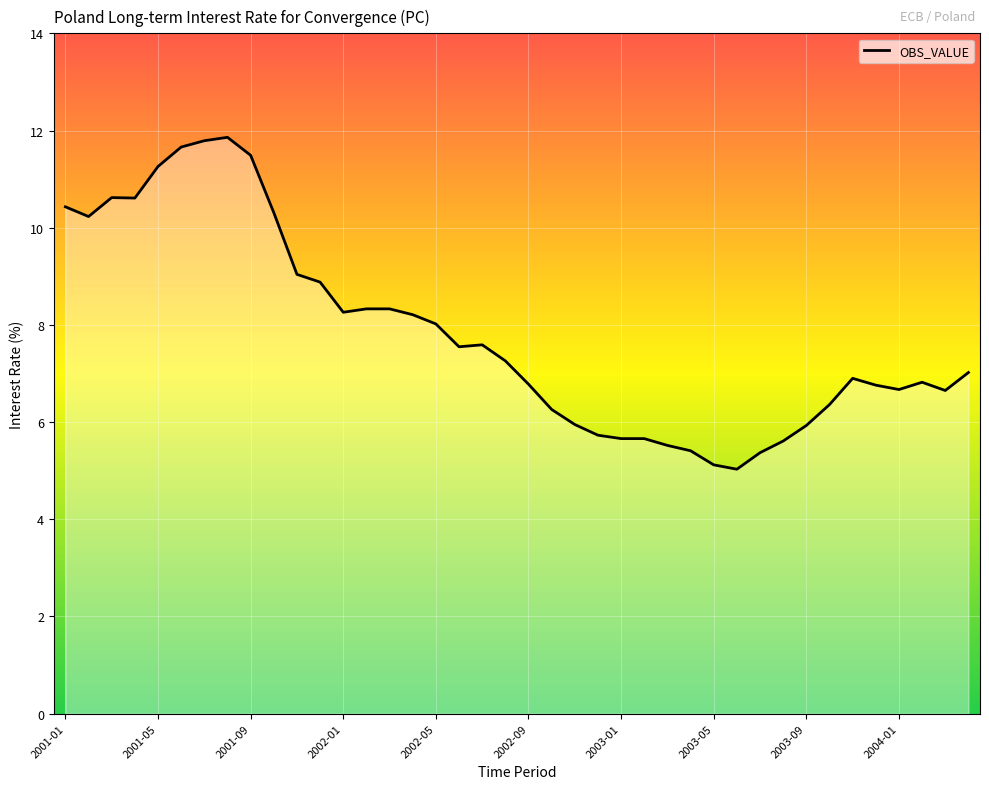

What is the difference between the maximum and minimum values?

6.8